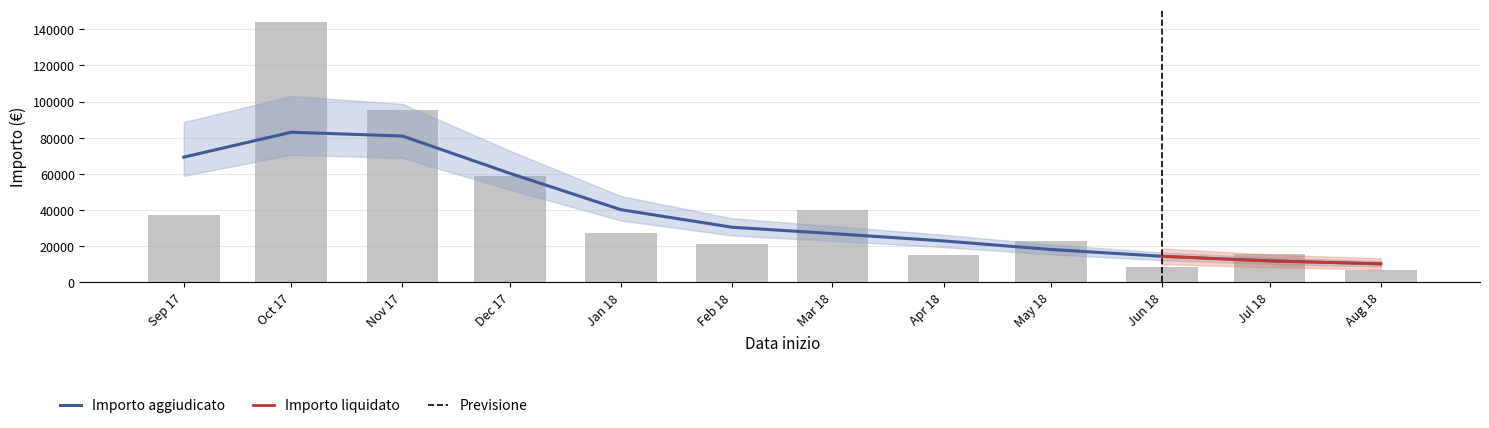

What is the greatest value displayed?

143966.3